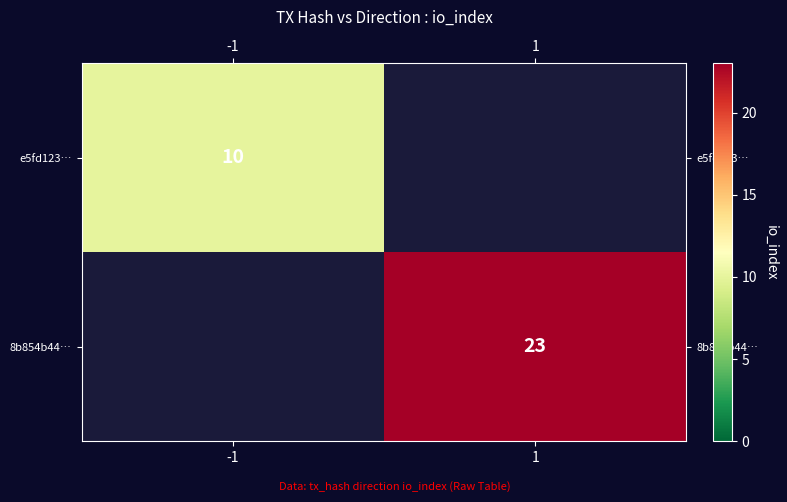

How many data points does each series have?

2